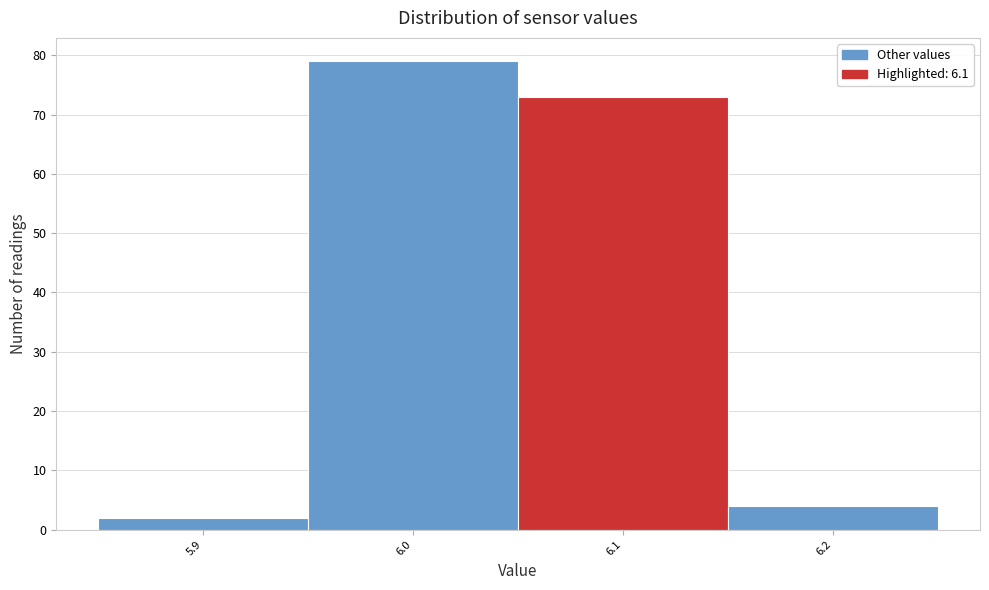

How tall is the bar that spans 5.95 to 6.05 on the x-axis? The values are not printed on the chart, so give them approximately, as read against the axis.

79